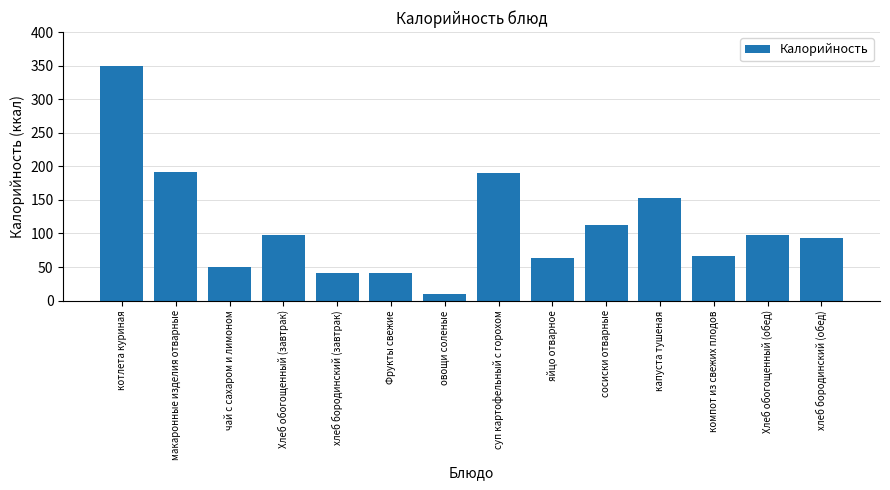

Which has a higher value, чай с сахаром и лимоном or Хлеб обогощенный (обед)?

Хлеб обогощенный (обед)